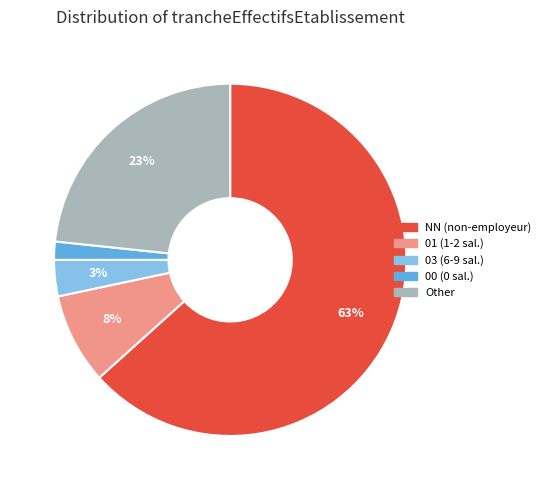

Which slice represents more than half of the pie?

NN